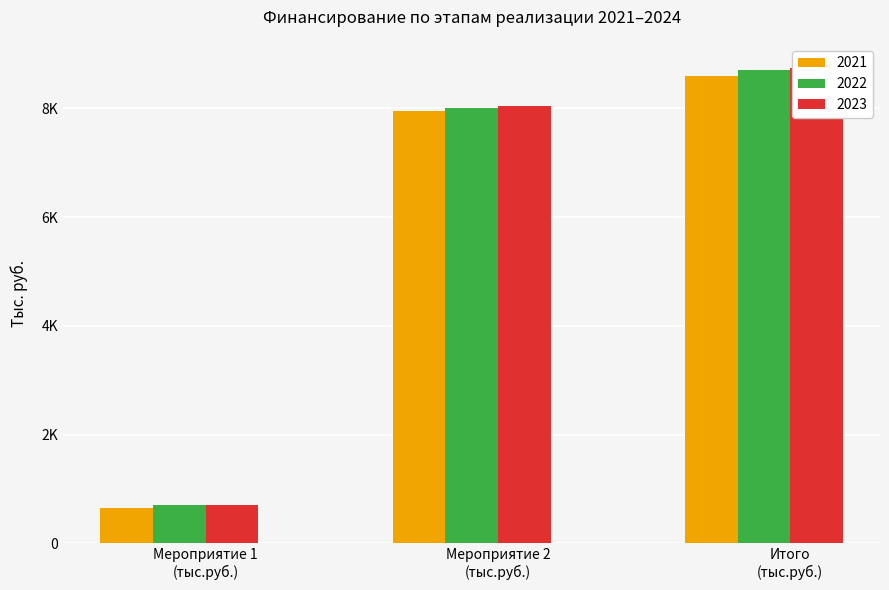

Is it true that 2021 equals 8600 at Итого
(тыс.руб.)?

True